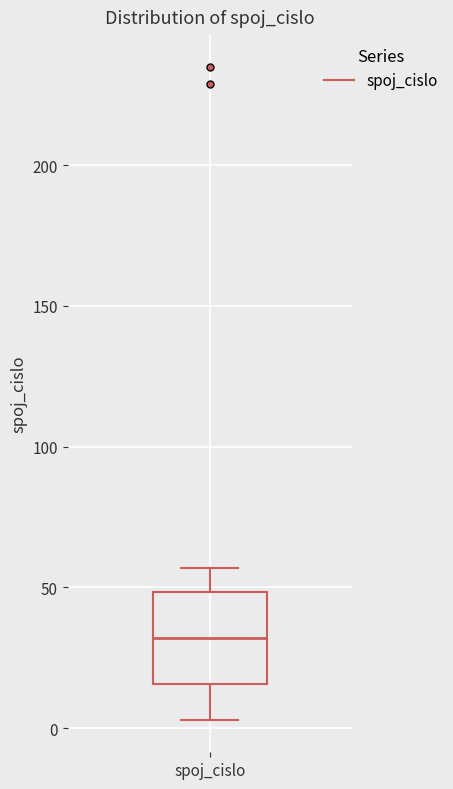

Where is the lower edge of the box for spoj_cislo on the y-axis? The values are not printed on the chart, so give them approximately, as read against the axis.

15